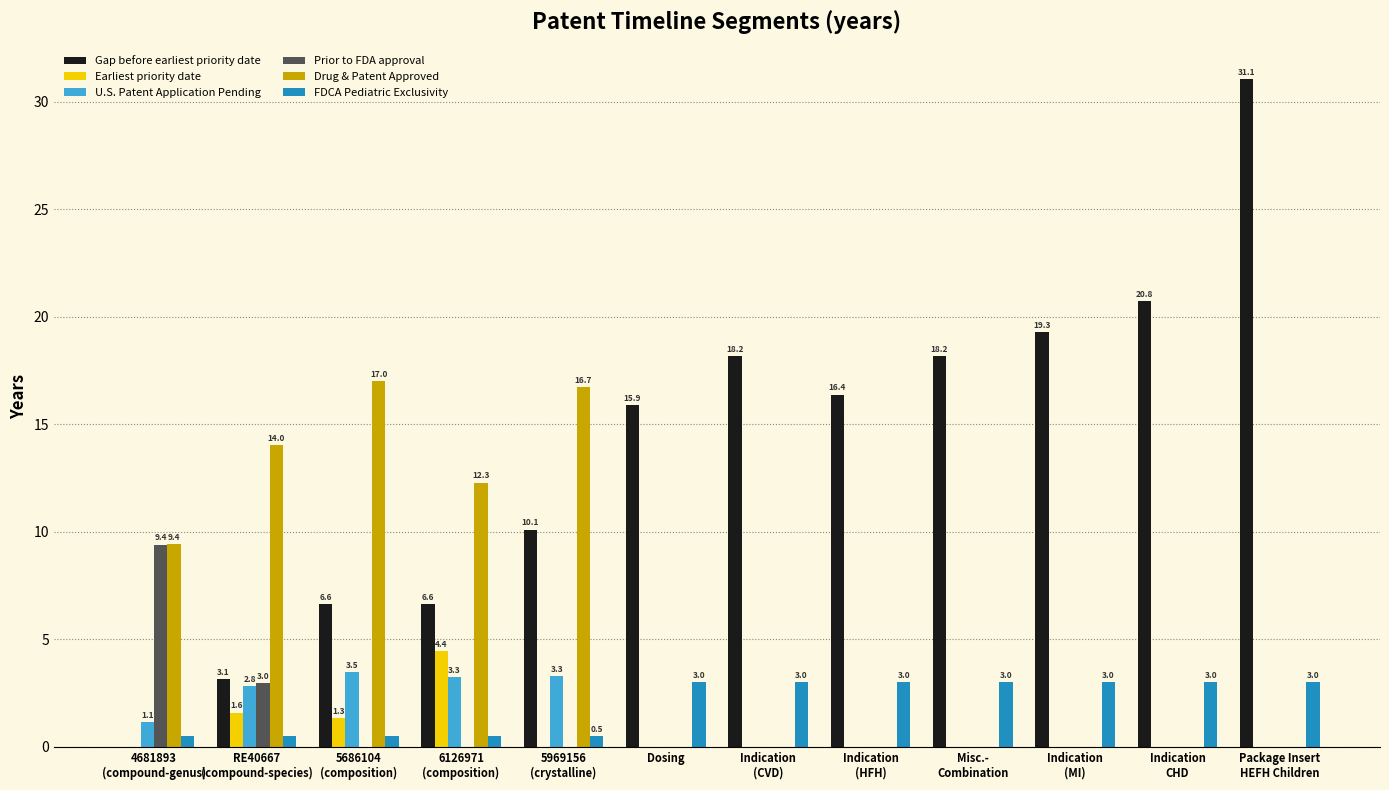

Count the number of data series in this chart.

6